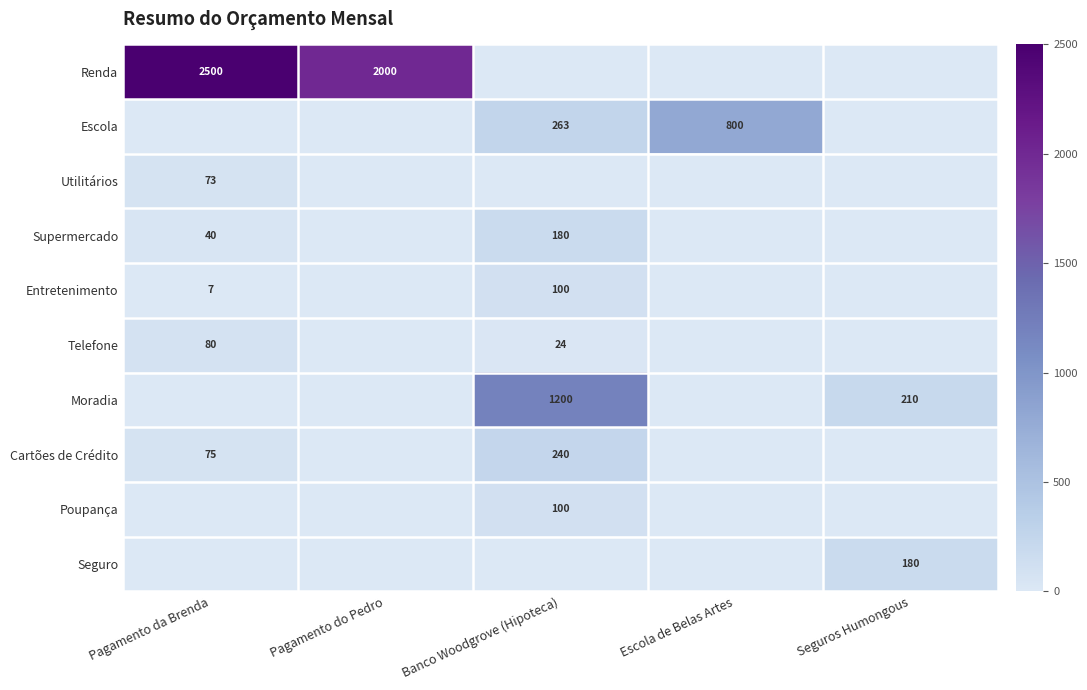

At Pagamento da Brenda, list the series in order from smallest to largest.

Escola, Moradia, Poupança, Seguro, Entretenimento, Supermercado, Utilitários, Cartões de Crédito, Telefone, Renda